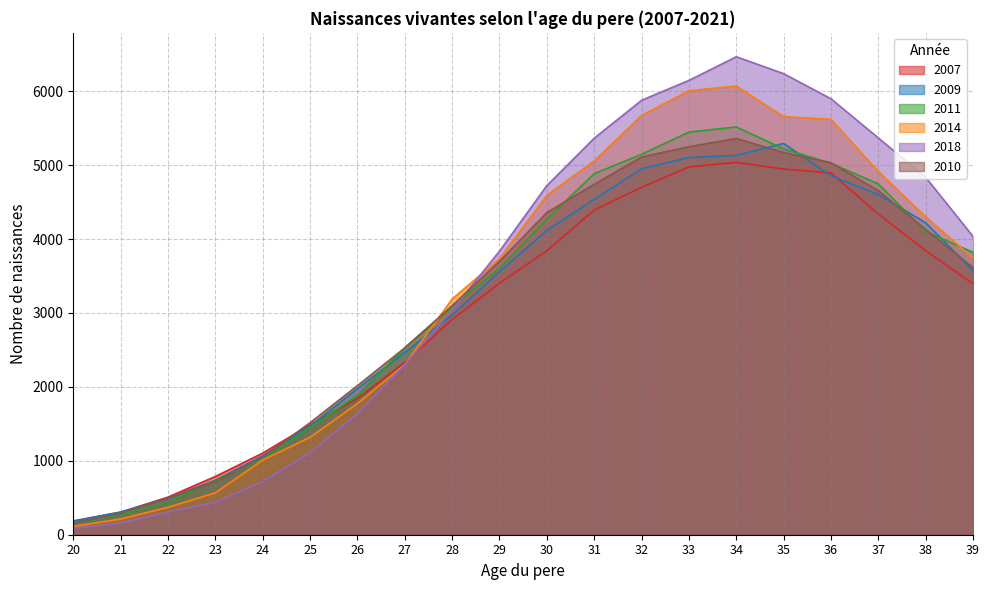

What is the total value across all series at 33?

32932